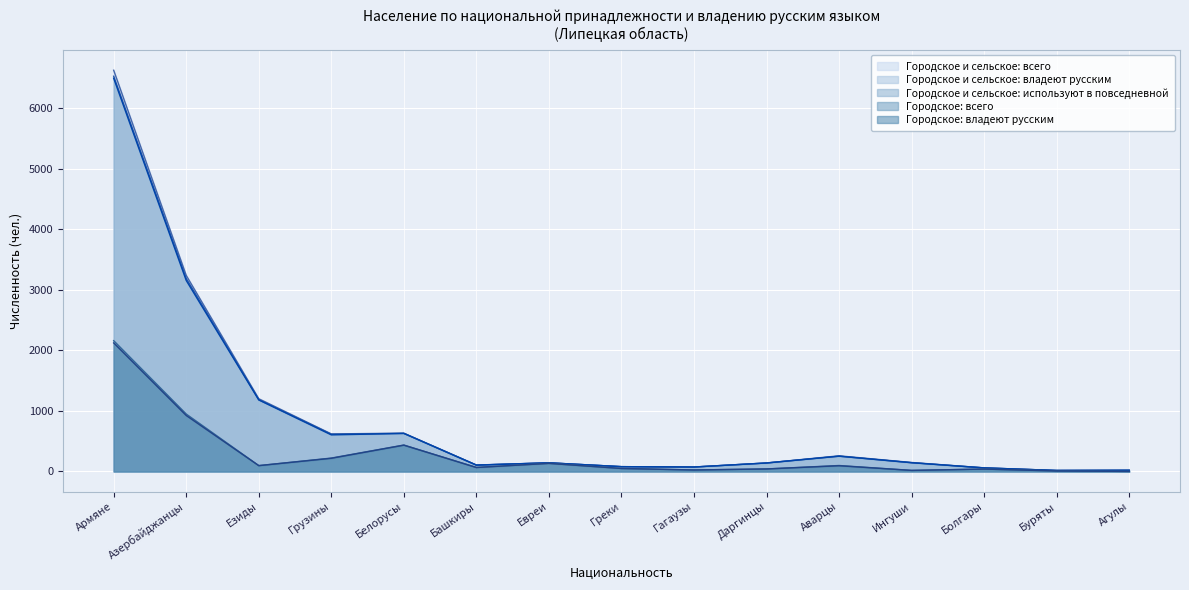

What is the highest value of the Городское и сельское: используют в повседневной series?

6496